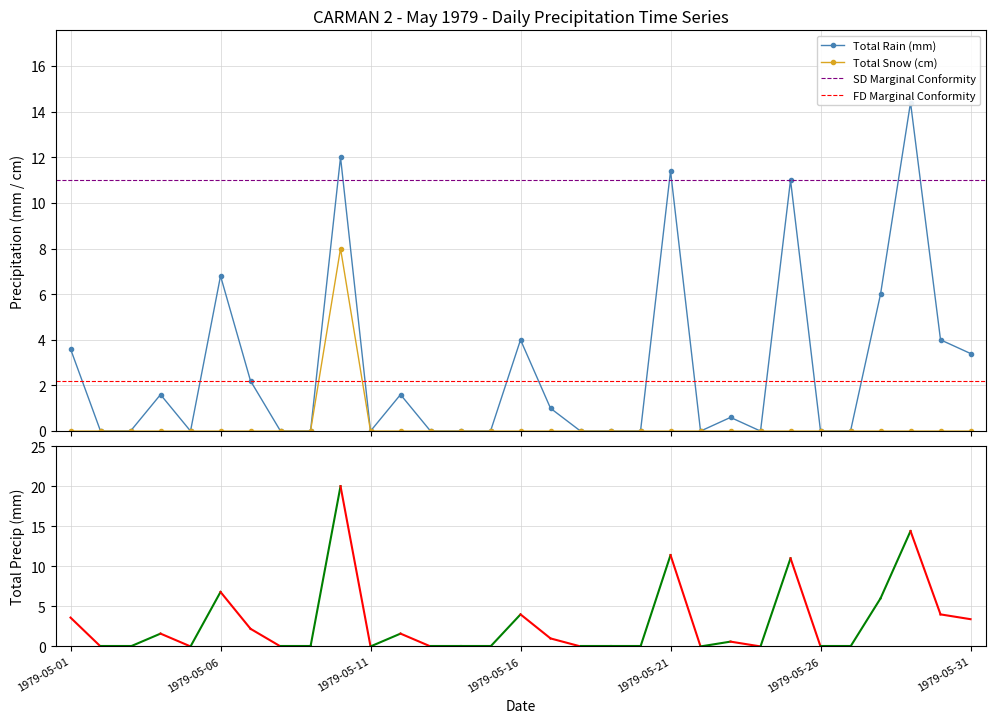

In Total Precip (mm), how many points are lower than both neighbors (excluding endpoints)?

4